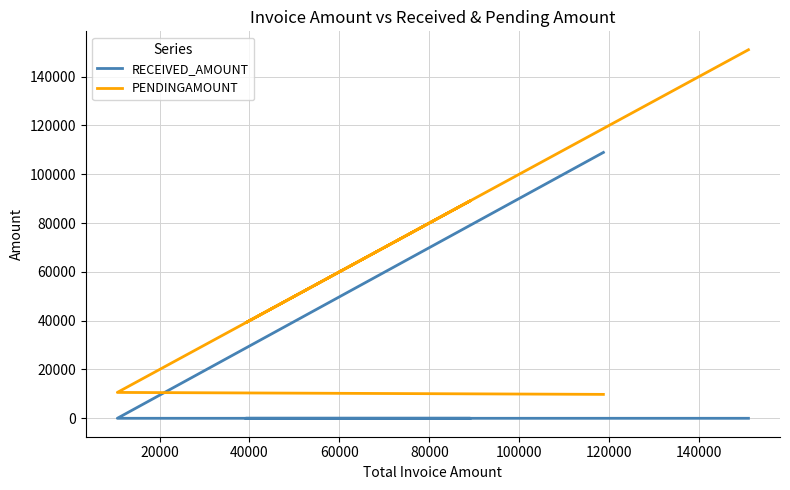

How many lines are shown in the chart?

2